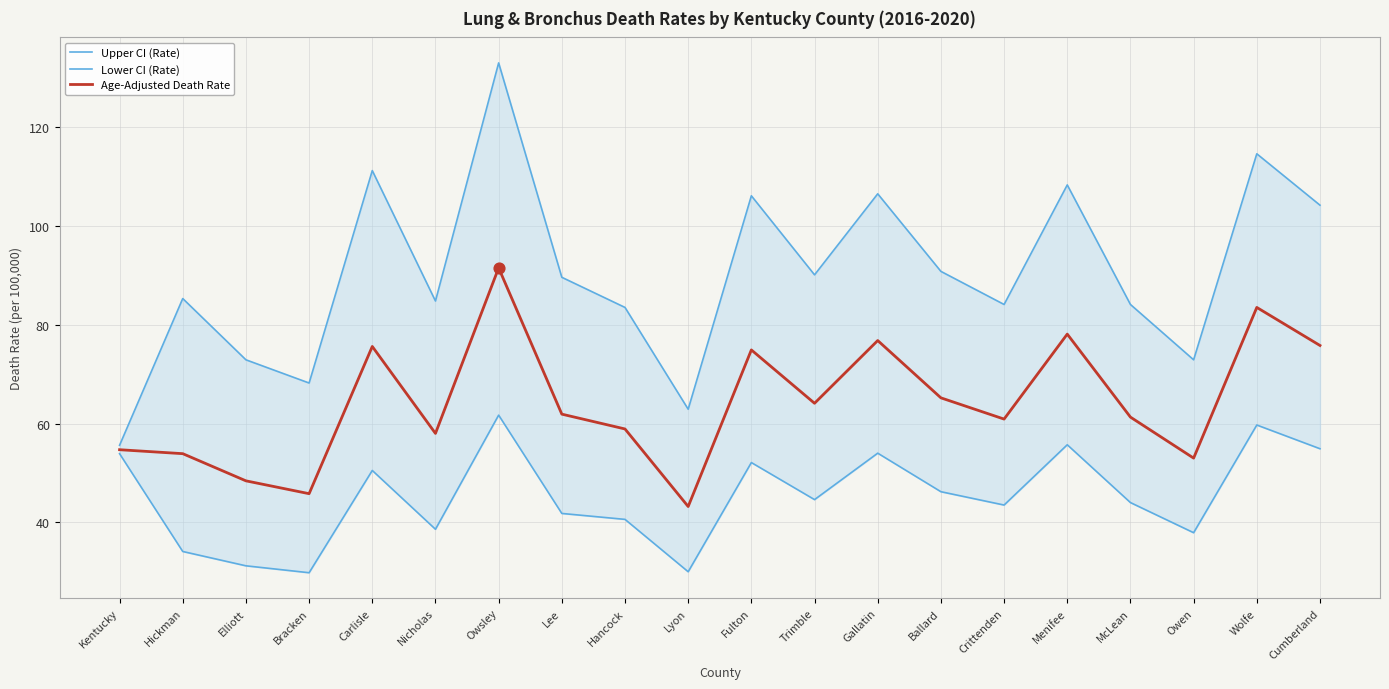

At which category is the sum across all series the highest?

Owsley